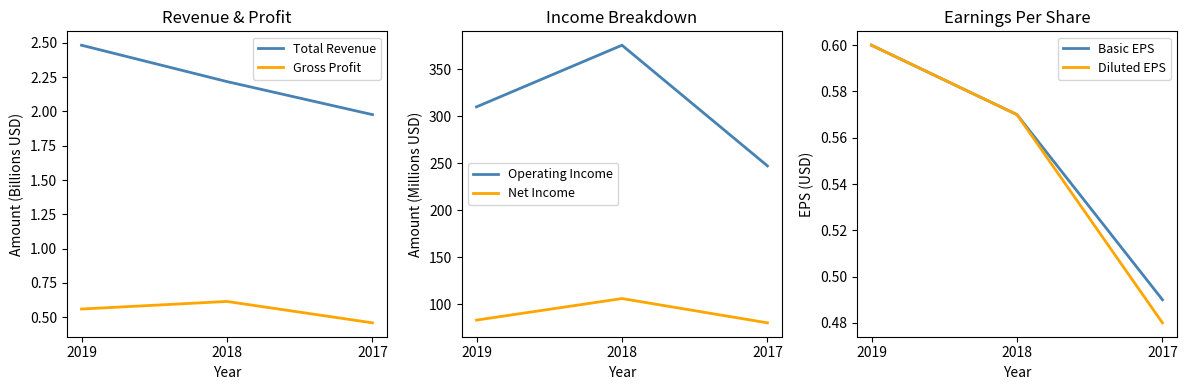

How many lines are shown in the chart?

6